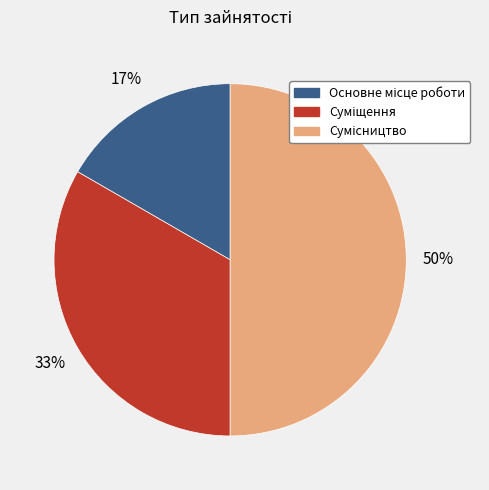

To the nearest percent, what is the average slice percentage?

33%